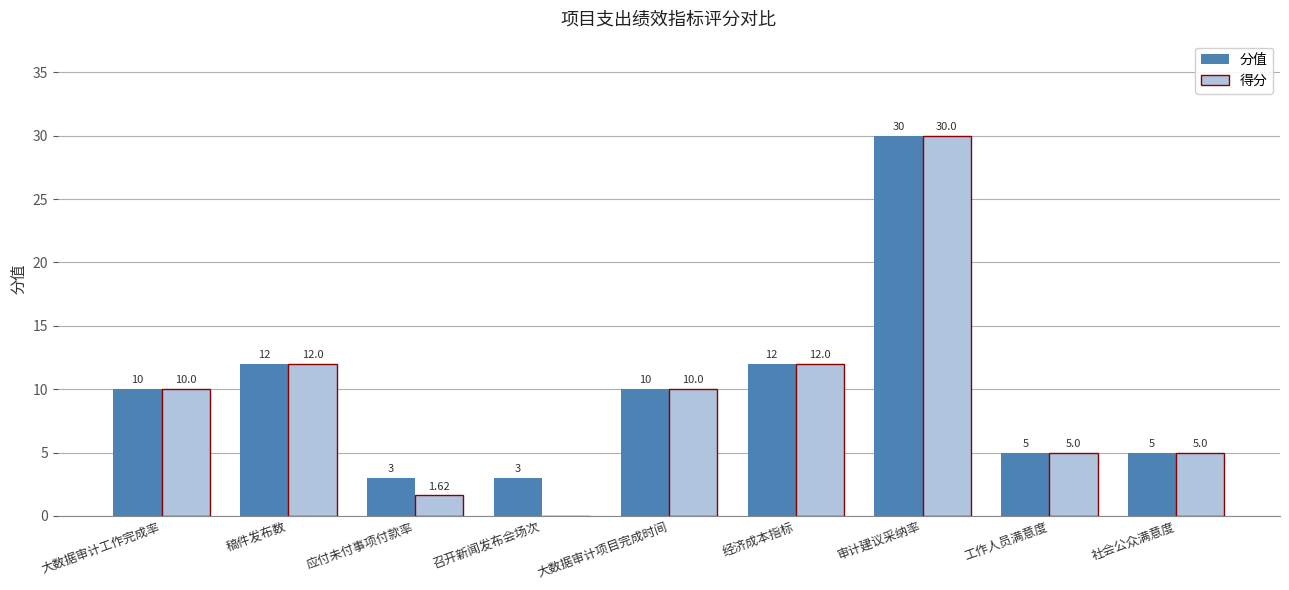

How many series are shown in this chart?

2